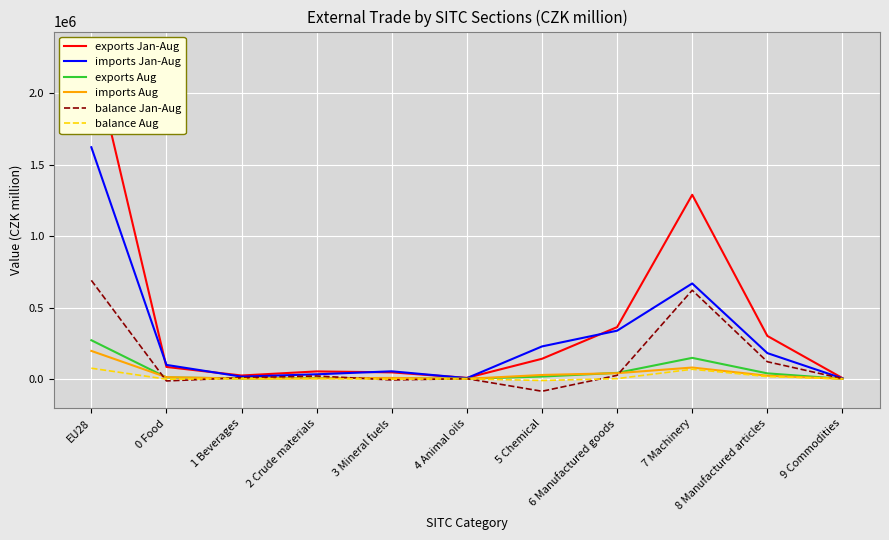

What is the label of the 7th point from the right?

3 Mineral fuels